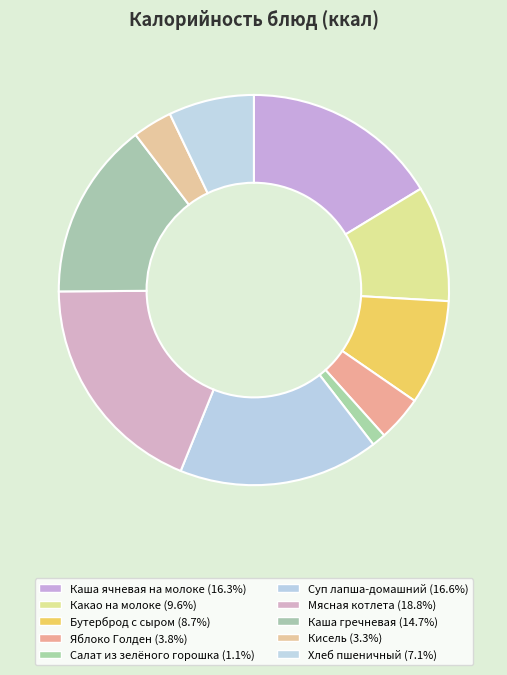

The Салат из зелёного горошка slice represents 1% of the pie. True or false?

True